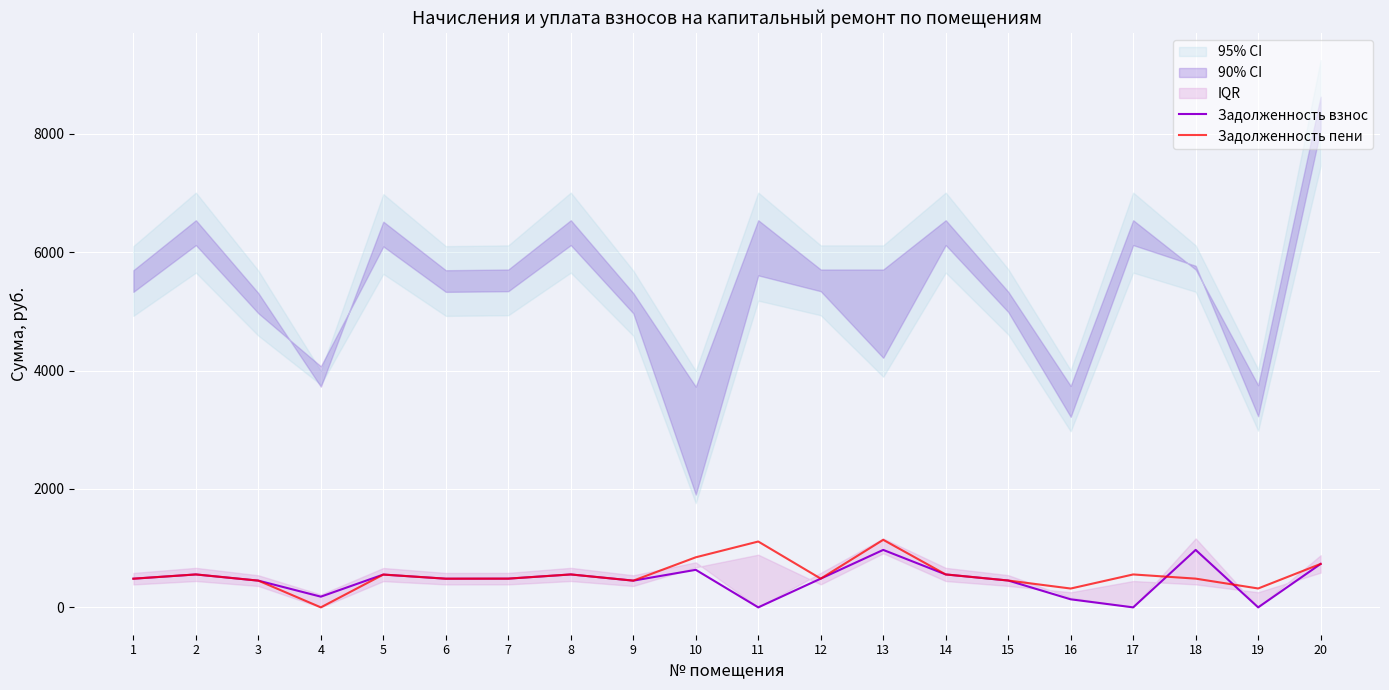

Is it true that Задолженность взнос equals 485.3 at 12?

True